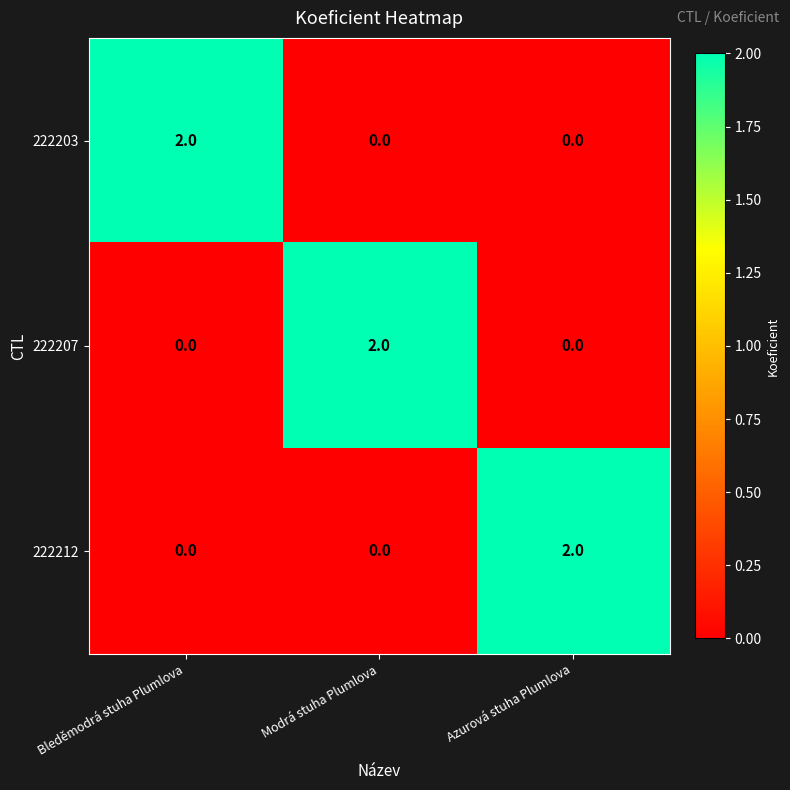

Is it true that 222203 equals 2 at Bleděmodrá stuha Plumlova?

True